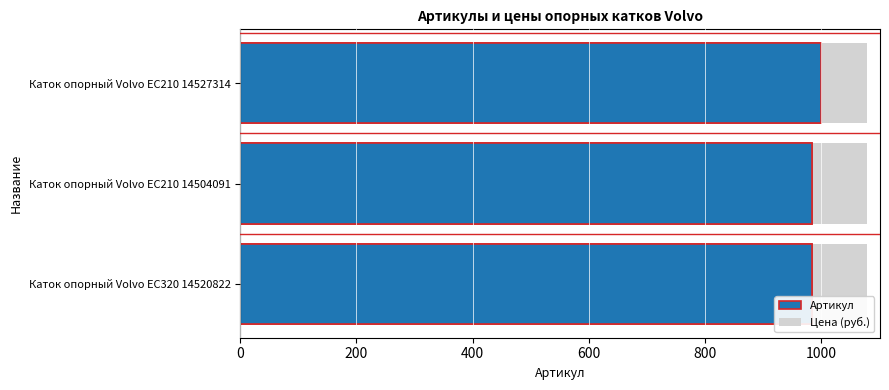

What is the difference between the maximum and second lowest values?

15